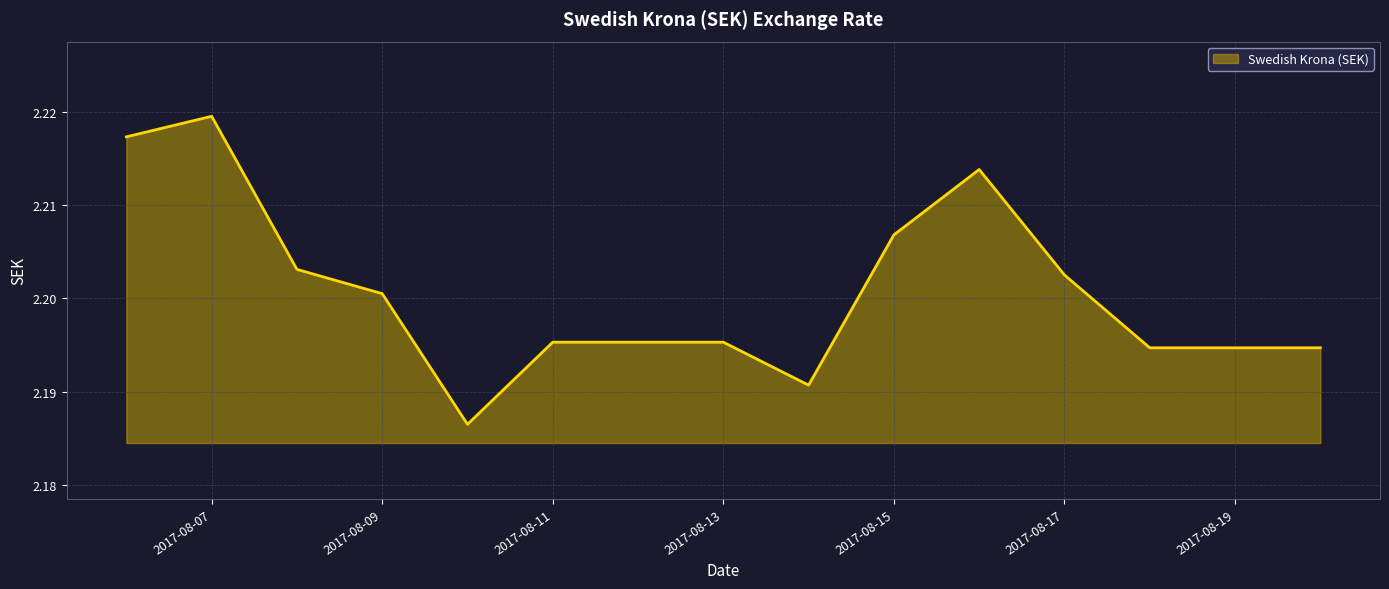

Reading right to left, list all the values displayed in this chart.

2017-08-20=2.2	2017-08-19=2.2	2017-08-18=2.2	2017-08-17=2.2	2017-08-16=2.2	2017-08-15=2.2	2017-08-14=2.2	2017-08-13=2.2	2017-08-12=2.2	2017-08-11=2.2	2017-08-10=2.2	2017-08-09=2.2	2017-08-08=2.2	2017-08-07=2.2	2017-08-06=2.2